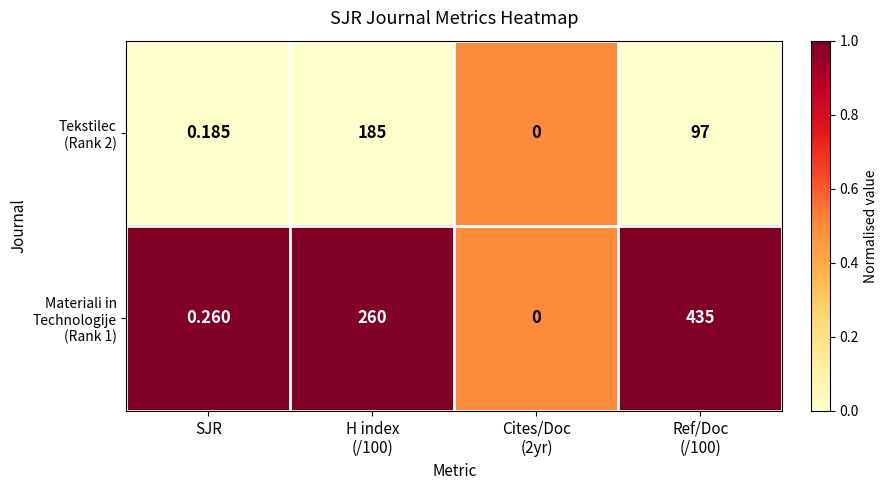

How many series are shown in this chart?

2